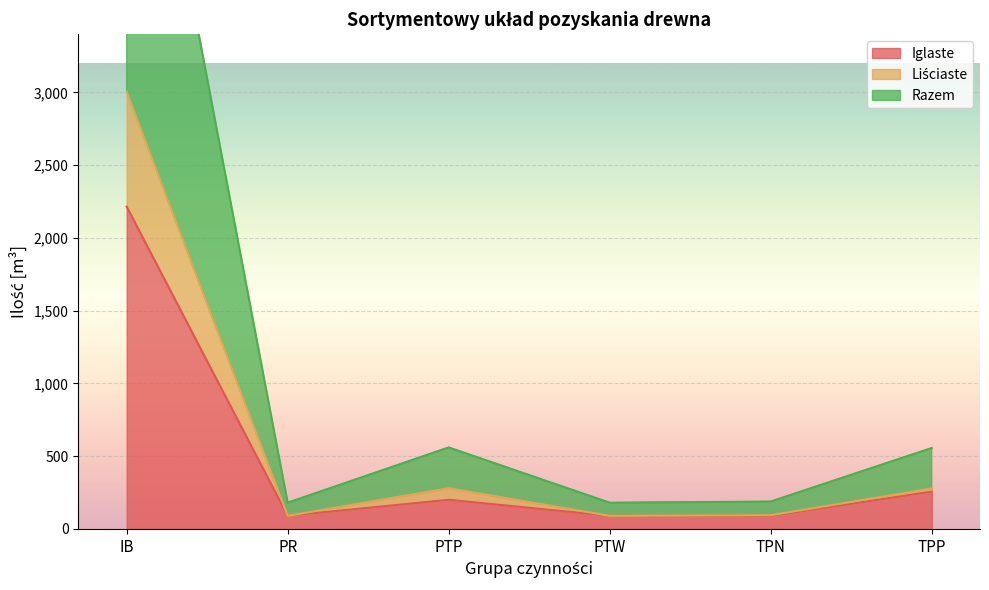

Count the number of categories in the chart.

6